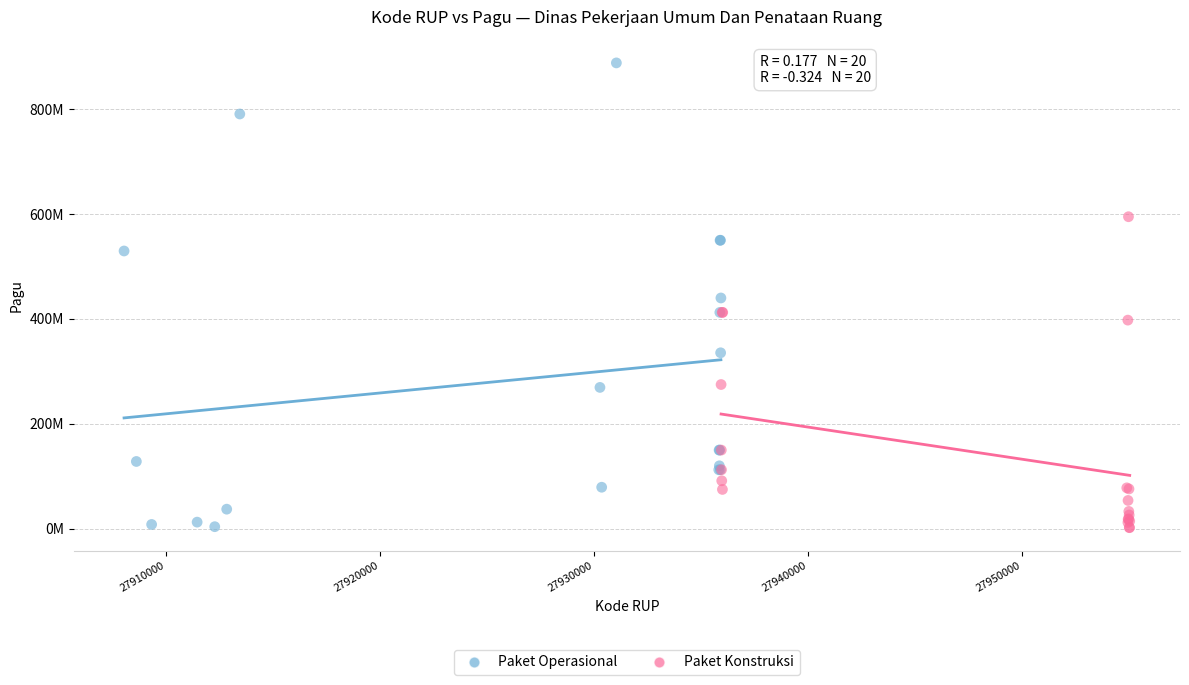

Which series has the largest Y range (max minus min)?

Paket Operasional